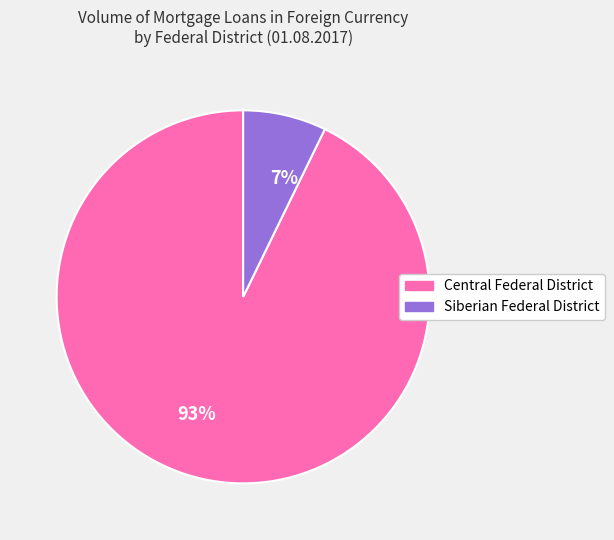

True or false: 7% accounts for 7% of the total.

True